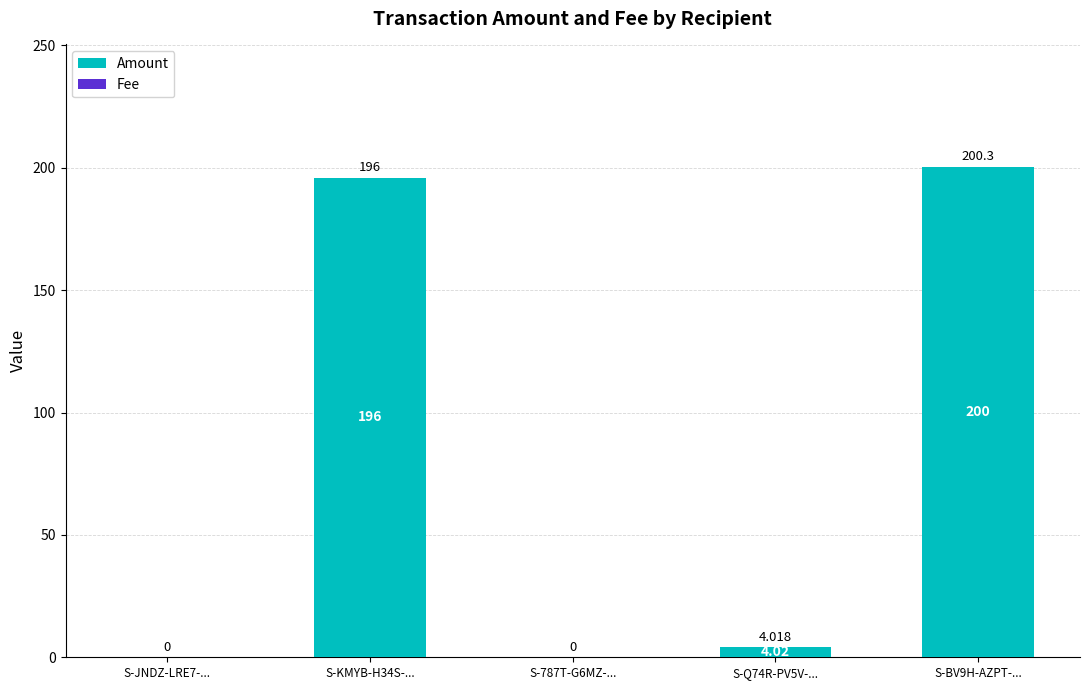

What is the maximum value for Amount?

200.3